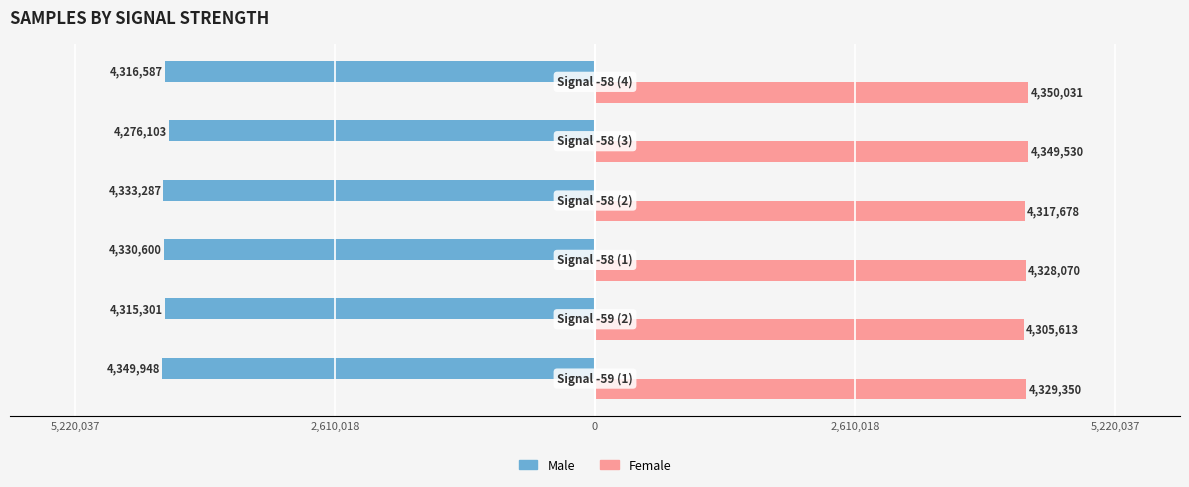

How many bars are there in total?

12